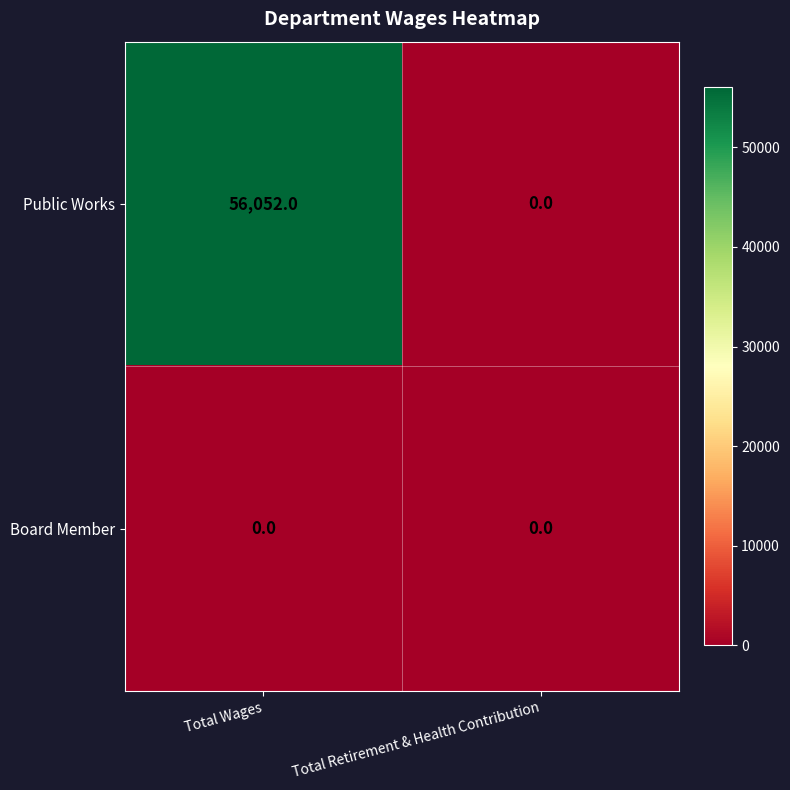

List the labels in order of Public Works value, largest first.

Total Wages, Total Retirement & Health Contribution